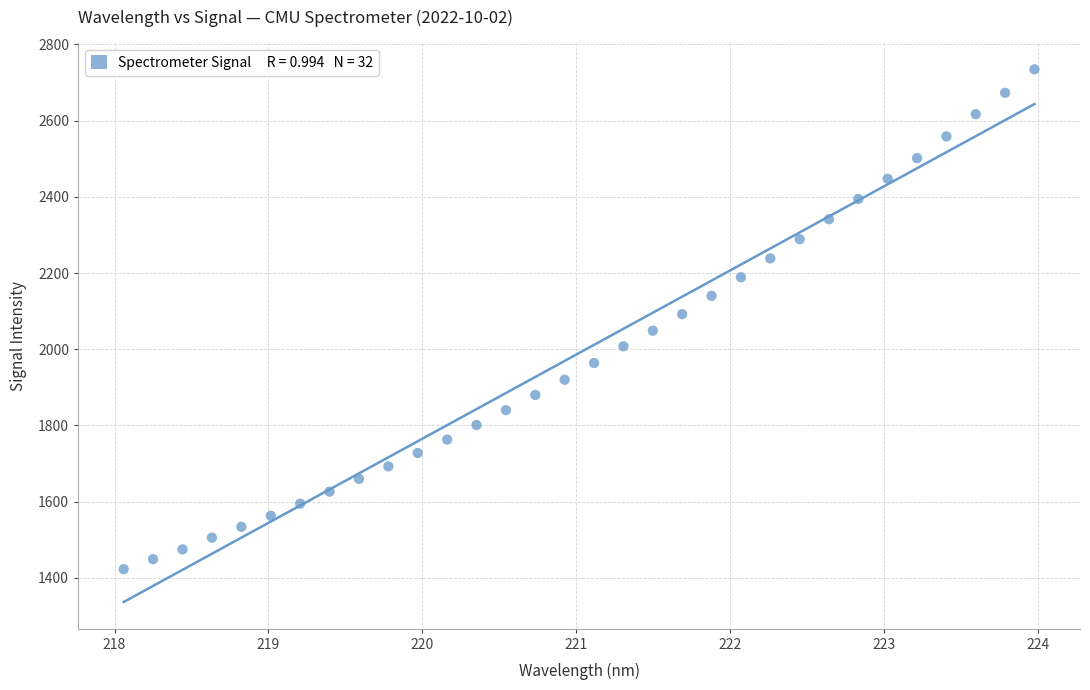

What is the range of X values (max minus min)?

5.9